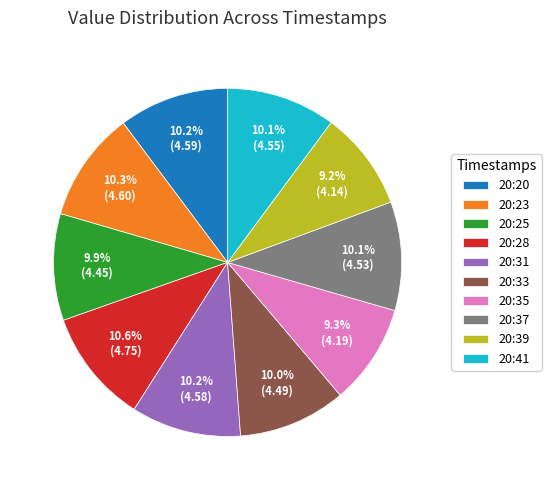

What is the ratio of the value at 20:33 to the value at 20:31?

1.0